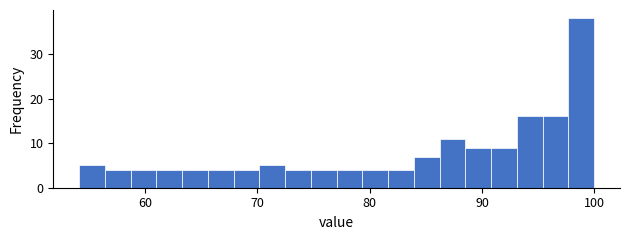

Around what value on the x-axis is the tallest bar? Give the approximate position of its centre, as read against the axis.

99